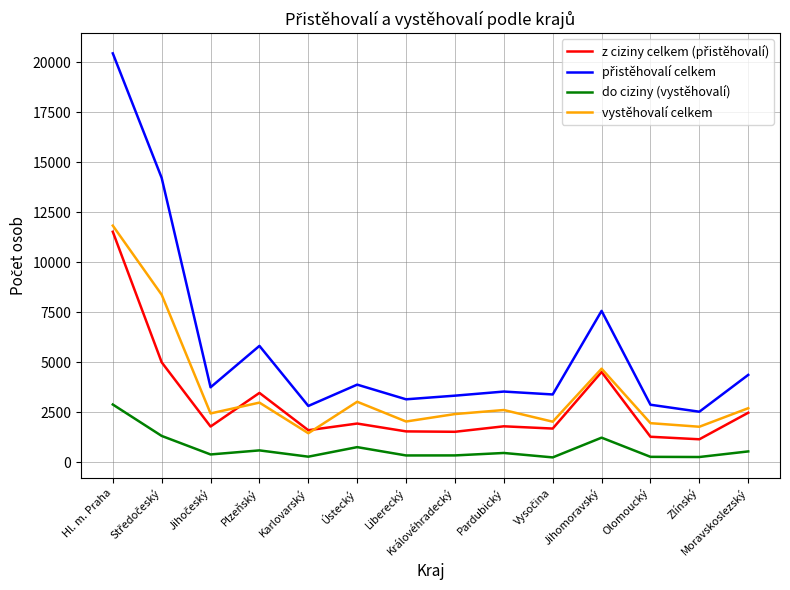

What is the minimum value shown in the chart?

248